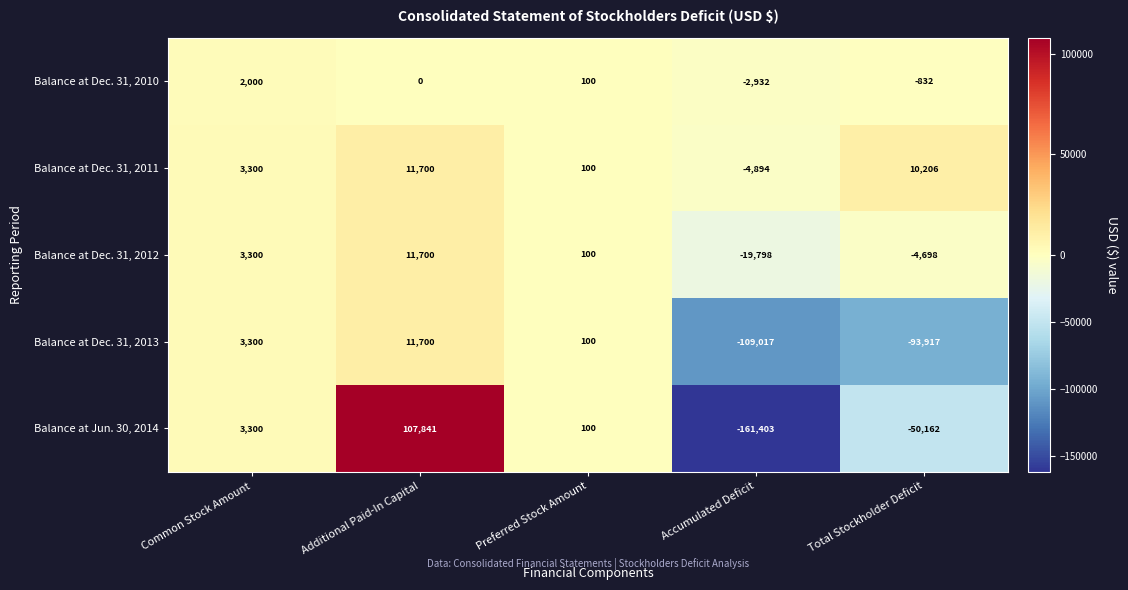

Reading right to left, list all the values displayed in this chart.

Balance at Dec. 31, 2010: Total Stockholder Deficit=-832	Accumulated Deficit=-2932	Preferred Stock Amount=100	Additional Paid-In Capital=0	Common Stock Amount=2000
Balance at Dec. 31, 2011: Total Stockholder Deficit=10206	Accumulated Deficit=-4894	Preferred Stock Amount=100	Additional Paid-In Capital=11700	Common Stock Amount=3300
Balance at Dec. 31, 2012: Total Stockholder Deficit=-4698	Accumulated Deficit=-19798	Preferred Stock Amount=100	Additional Paid-In Capital=11700	Common Stock Amount=3300
Balance at Dec. 31, 2013: Total Stockholder Deficit=-93917	Accumulated Deficit=-109017	Preferred Stock Amount=100	Additional Paid-In Capital=11700	Common Stock Amount=3300
Balance at Jun. 30, 2014: Total Stockholder Deficit=-50162	Accumulated Deficit=-161403	Preferred Stock Amount=100	Additional Paid-In Capital=107841	Common Stock Amount=3300